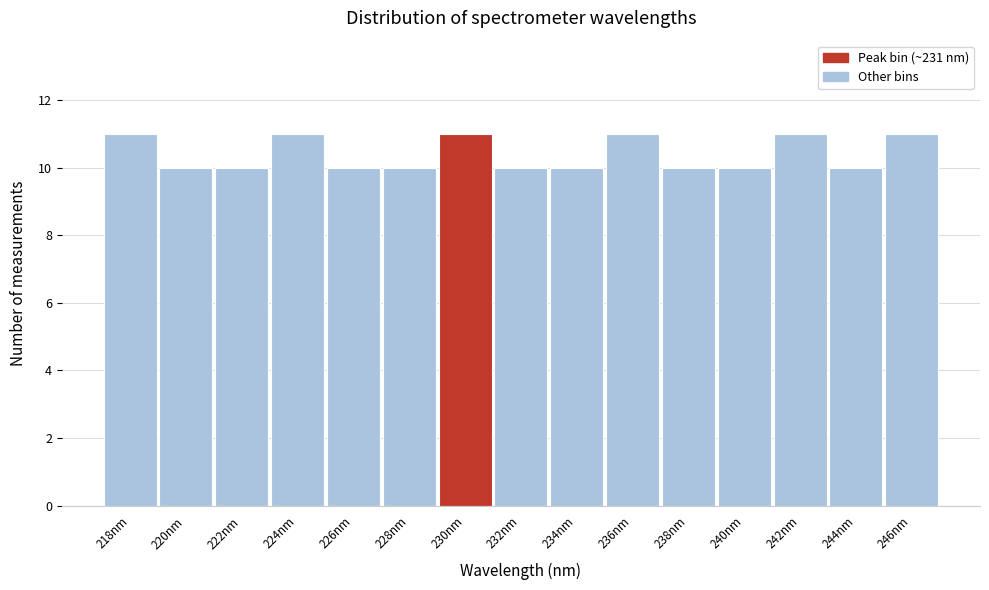

Reading left to right, extract all data points from this chart.

218nm=11	220nm=10	222nm=10	224nm=11	226nm=10	228nm=10	230nm=11	232nm=10	234nm=10	236nm=11	238nm=10	240nm=10	242nm=11	244nm=10	246nm=11